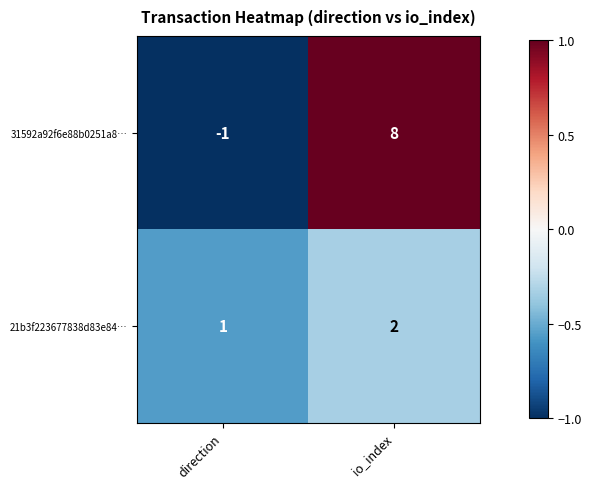

At which category is the sum across all series the highest?

io_index